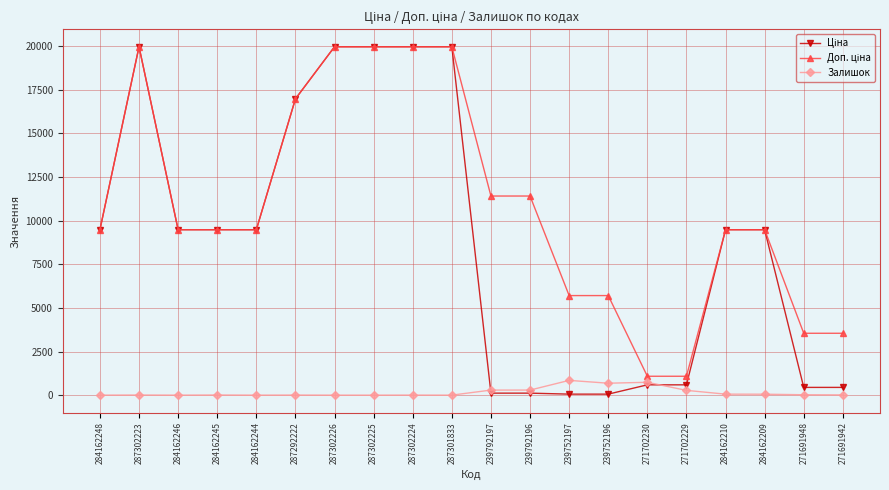

The Залишок series shows 5.0 at 287292222. True or false?

True